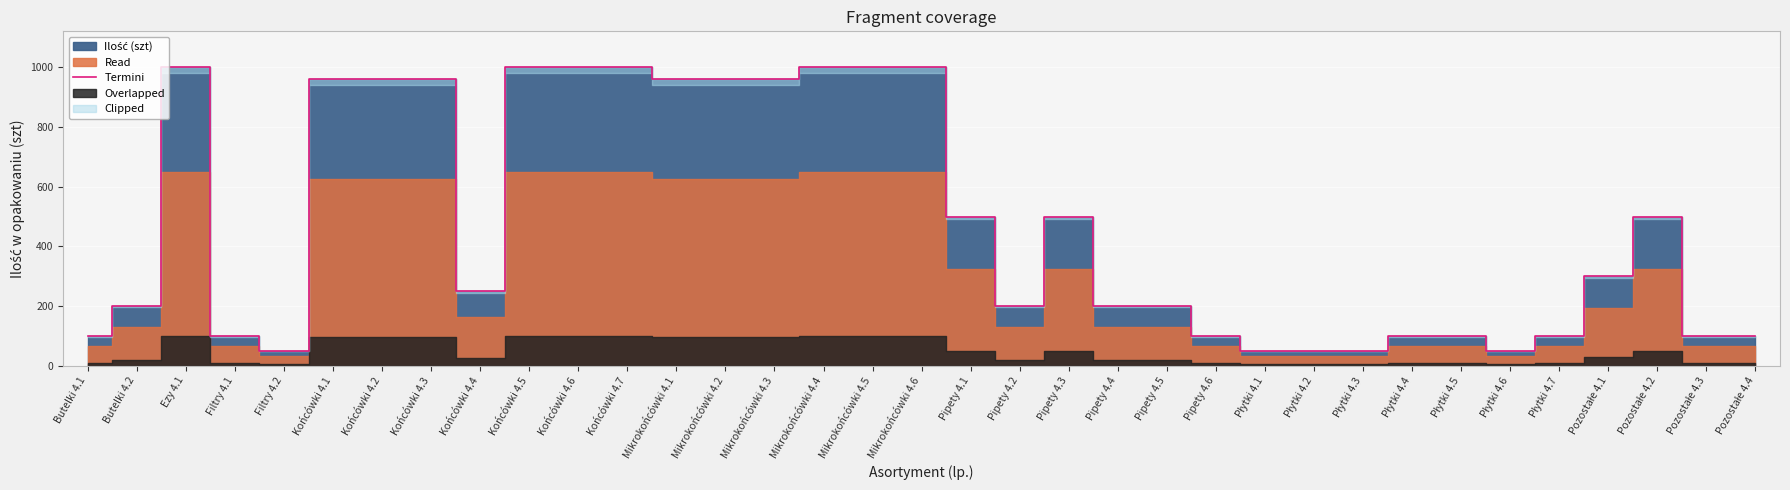

The chart shows a value of 1000 at Końcówki 4.7. True or false?

True